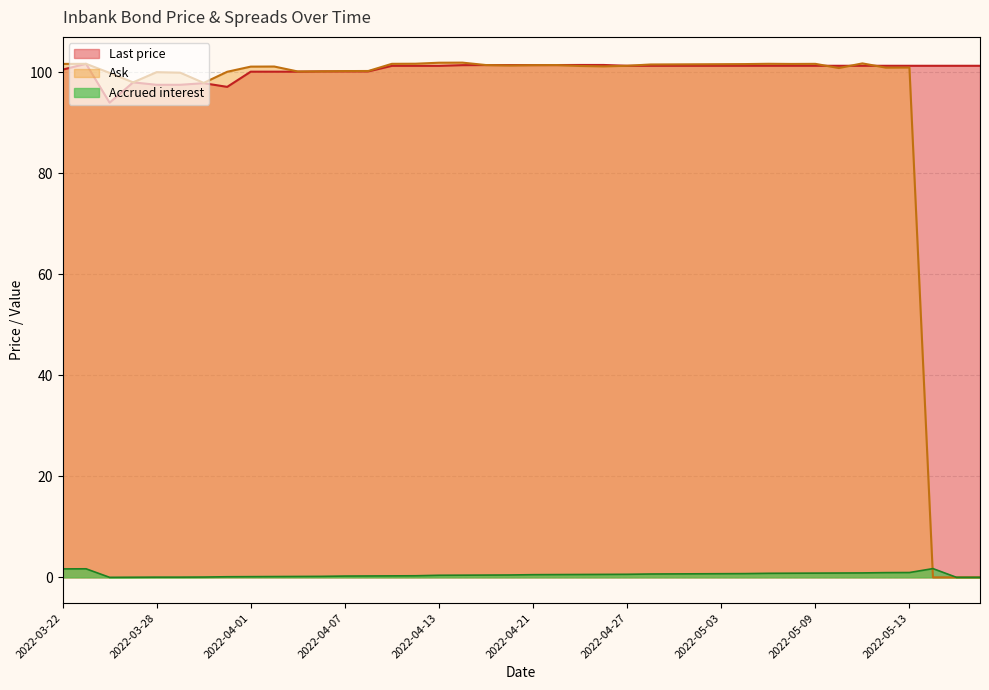

Which series has the largest total across all categories?

Last price